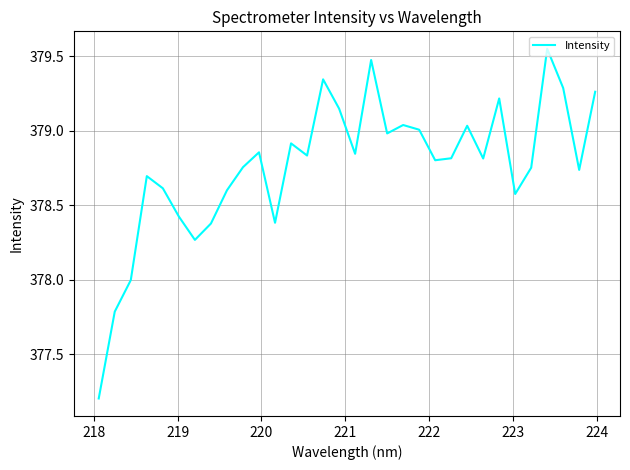

What is the minimum value shown in the chart?

377.2